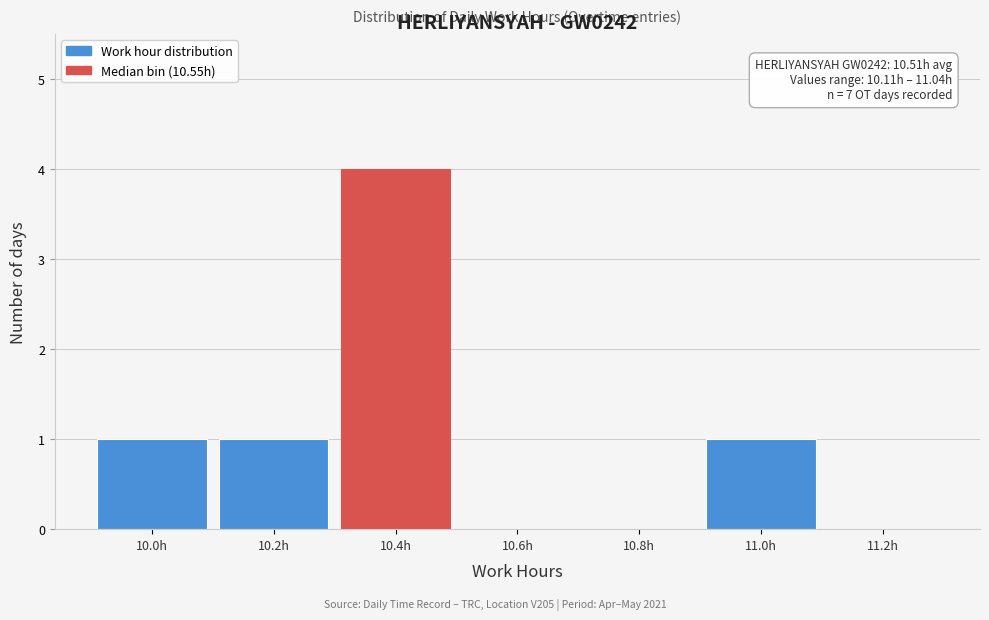

Reading left to right, what are all the values shown in this chart?

10.0h=1	10.2h=1	10.4h=4	10.6h=0	10.8h=0	11.0h=1	11.2h=0